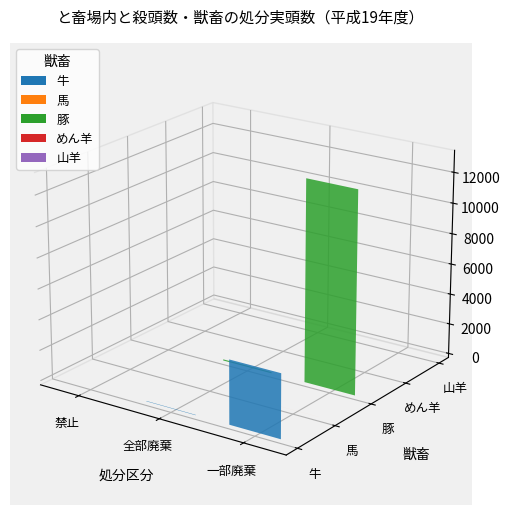

What position from the right is 禁止?

3